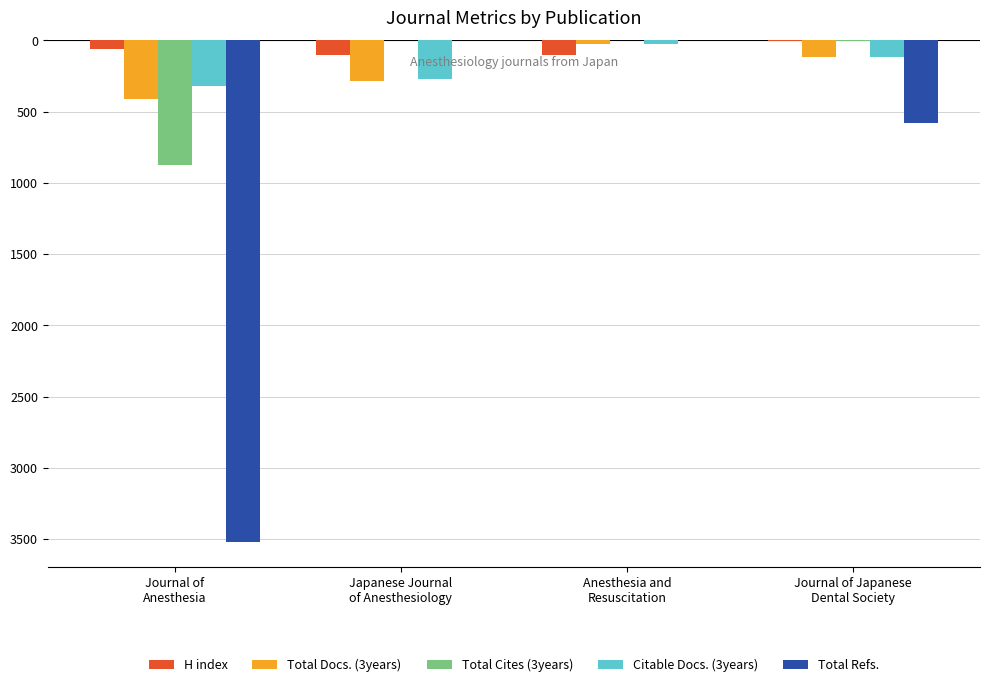

The Total Docs. (3years) series shows -29 at Anesthesia and
Resuscitation. True or false?

True